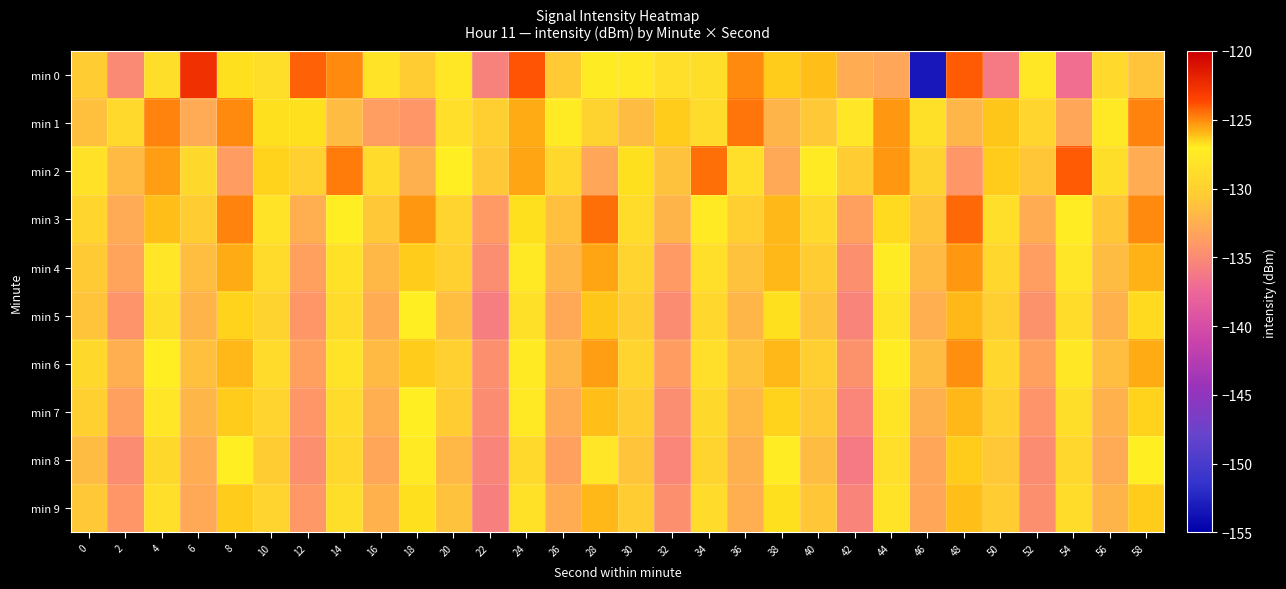

Between 22 and 30, which series saw the biggest shift?

min 0